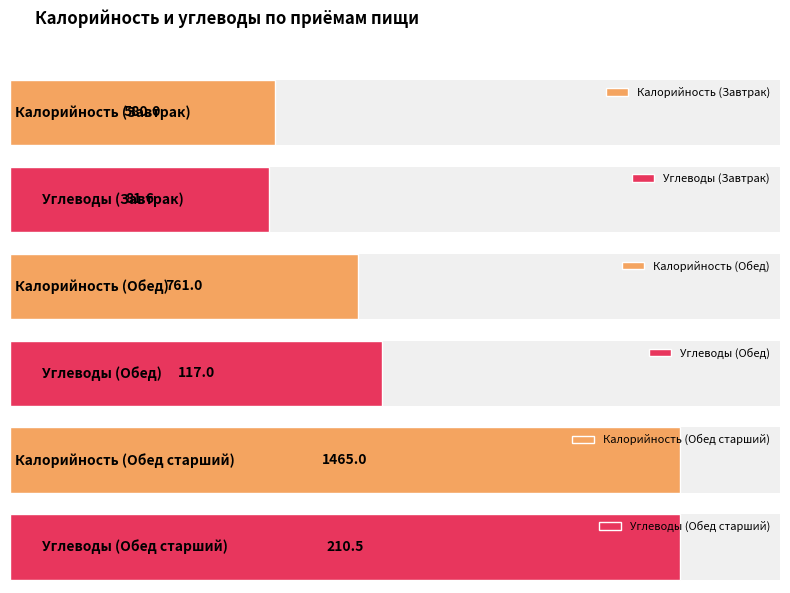

What is the value of the Калорийность bar at the 1st from the left?

580.0